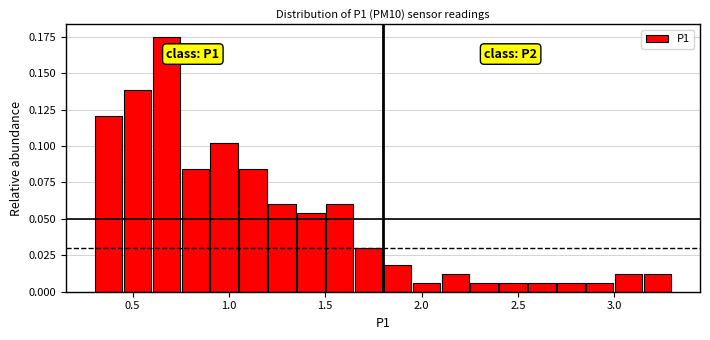

Read against the x-axis, roughly where is the centre of the tallest bar?

0.70